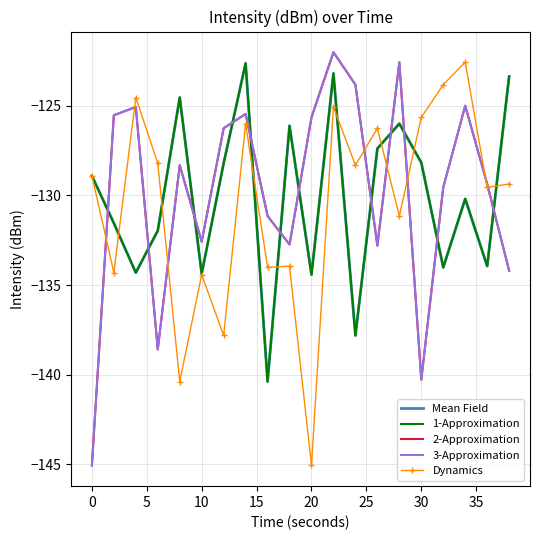

Is this an area chart (filled region under the line)?

No